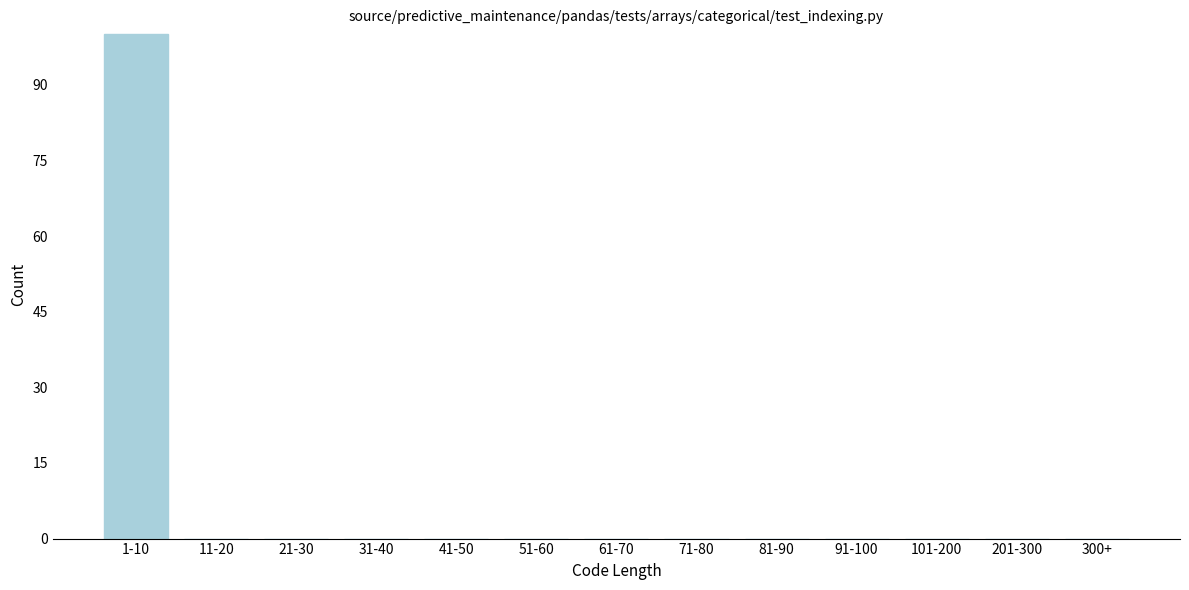

Reading left to right, what are all the values shown in this chart?

1-10=100	11-20=0	21-30=0	31-40=0	41-50=0	51-60=0	61-70=0	71-80=0	81-90=0	91-100=0	101-200=0	201-300=0	300+=0